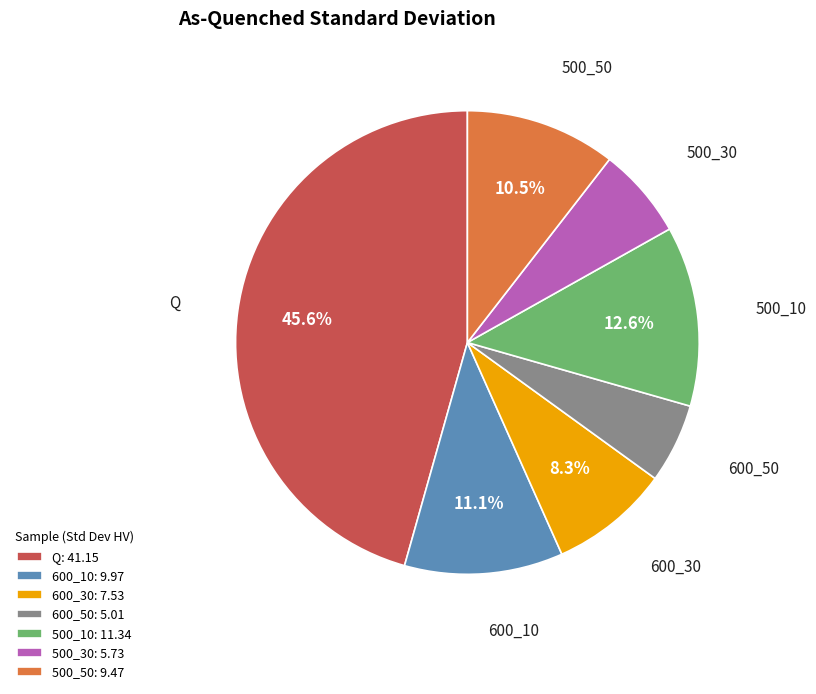

The 600_10 slice represents 11% of the pie. True or false?

True